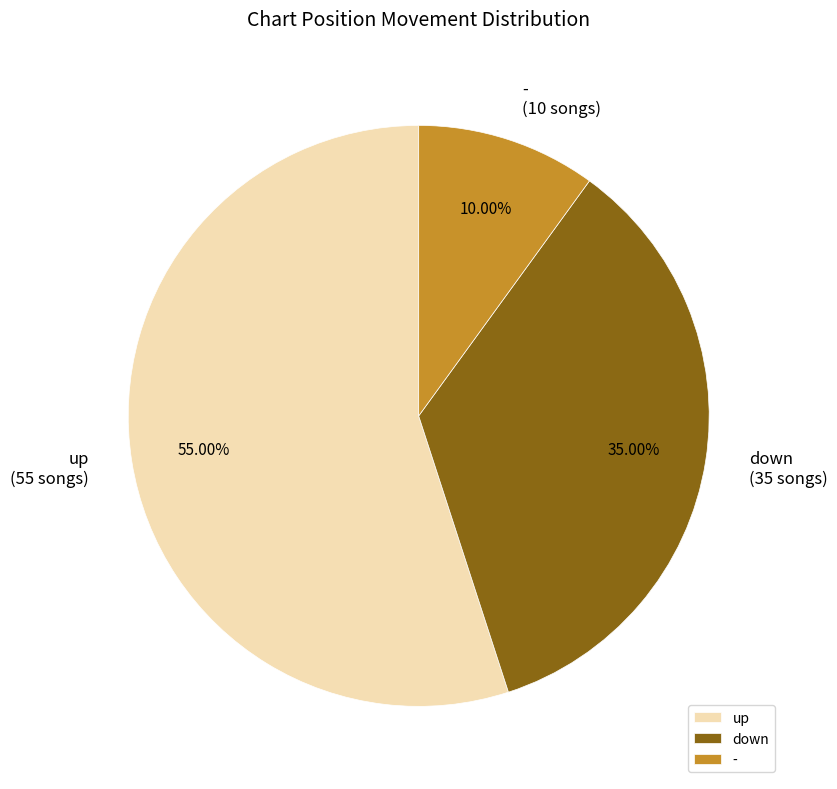

Count the number of slices in the pie.

3